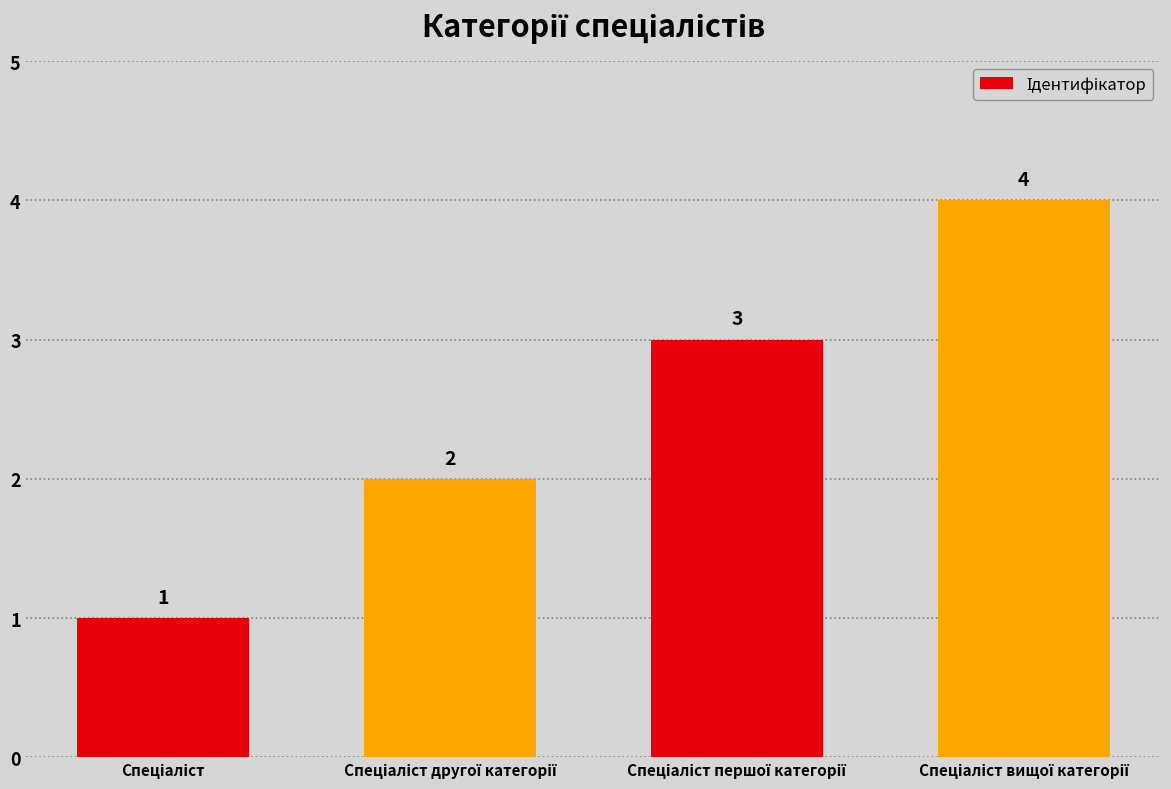

What is the value of the 4th bar from the left?

4